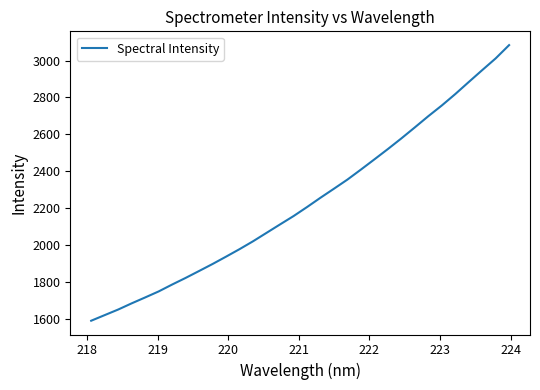

What is the sum of all values?

71581.1